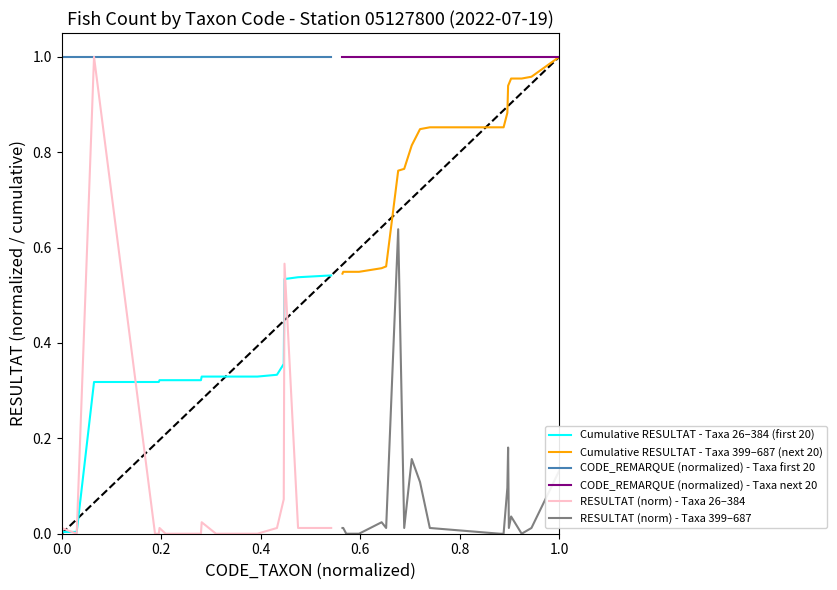

How many interior local peaks does the RESULTAT (norm) - Taxa 399–687 series have?

5